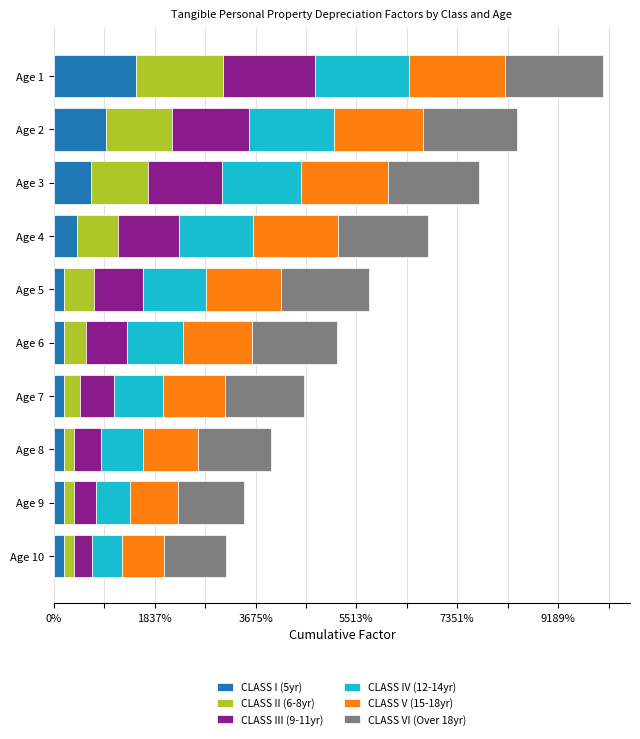

Which series has the largest range (max minus min)?

CLASS II (6-8yr)